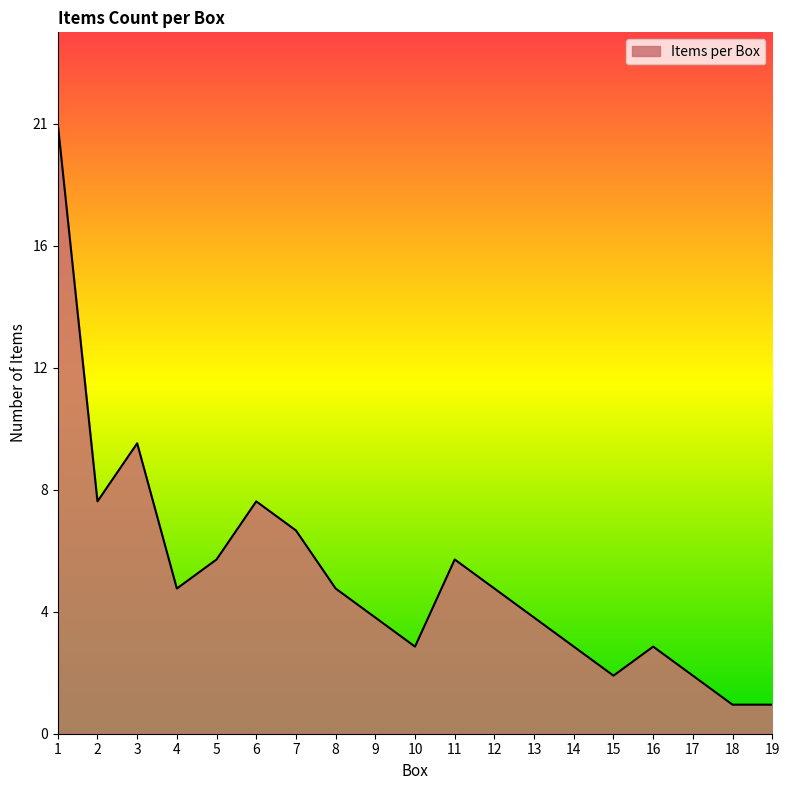

True or false: the data has more than 2 interior local peaks.

True